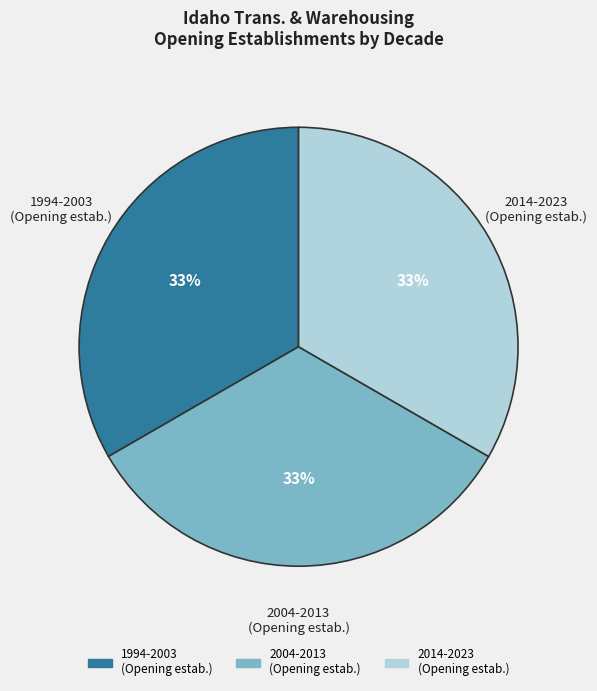

Is there any slice that represents more than half of the pie?

No